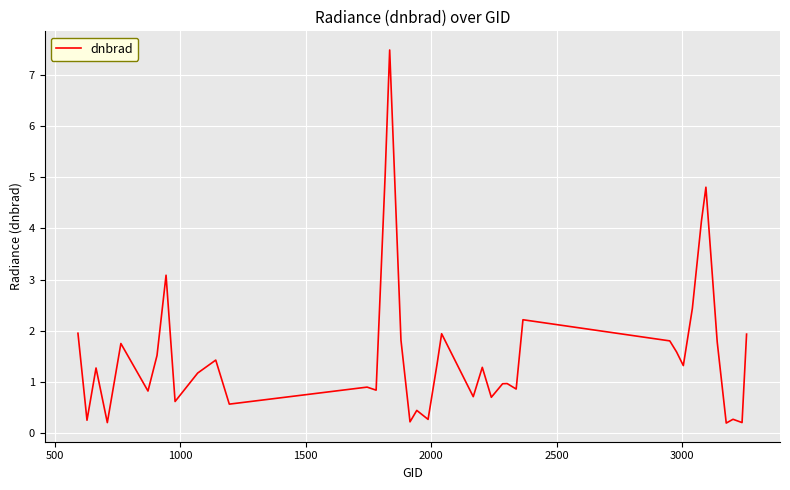

What is the difference between the maximum and second lowest values?

7.3